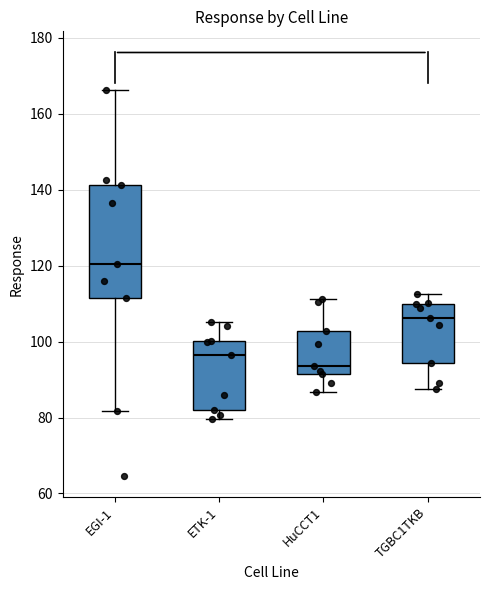

Reading left to right, read every box against the y-axis: the position of its median line, the range the box covers, and the ends of its whiskers. The values are not printed on the chart, so give them approximately, as read against the axis.

EGI-1: median 120, box 112 to 142, whiskers 82 to 166
ETK-1: median 96, box 82 to 100, whiskers 80 to 106
HuCCT1: median 94, box 92 to 102, whiskers 86 to 112
TGBC1TKB: median 106, box 94 to 110, whiskers 88 to 112